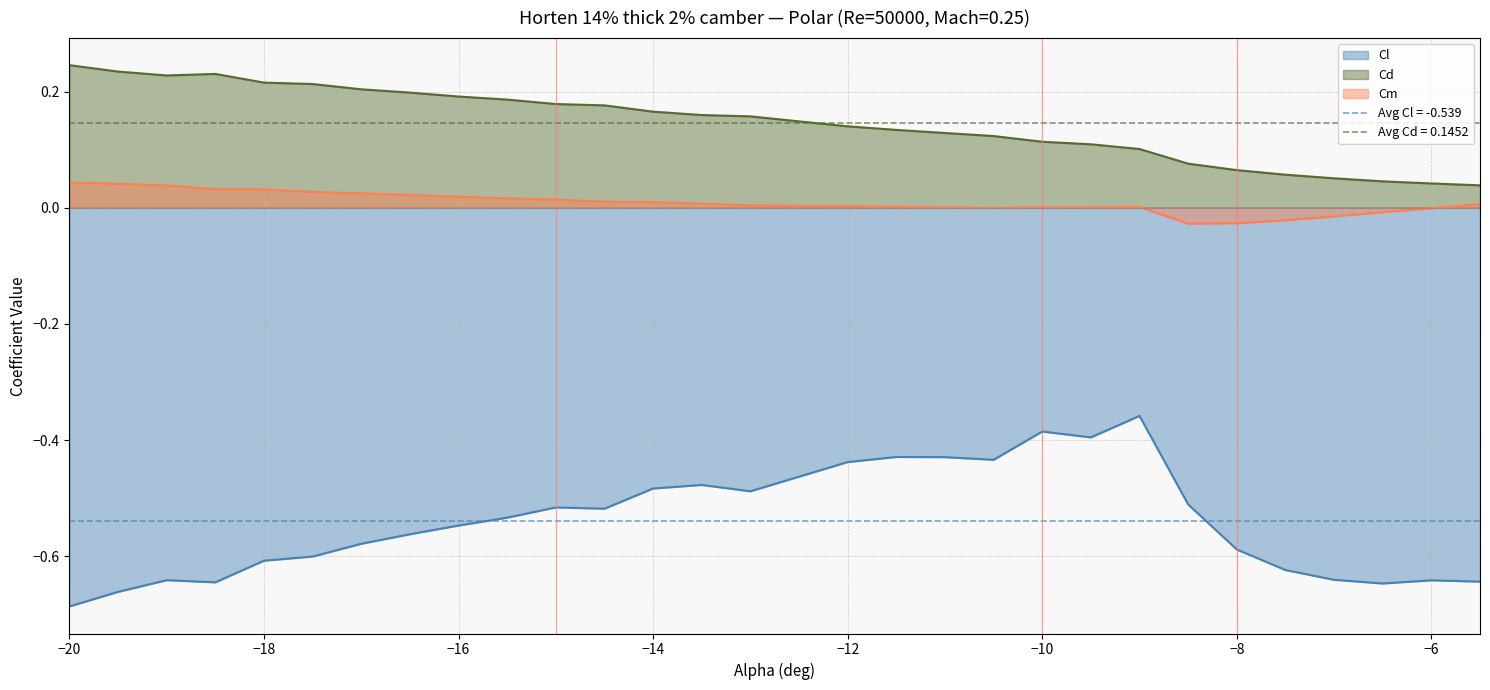

How many data points does each series have?

30